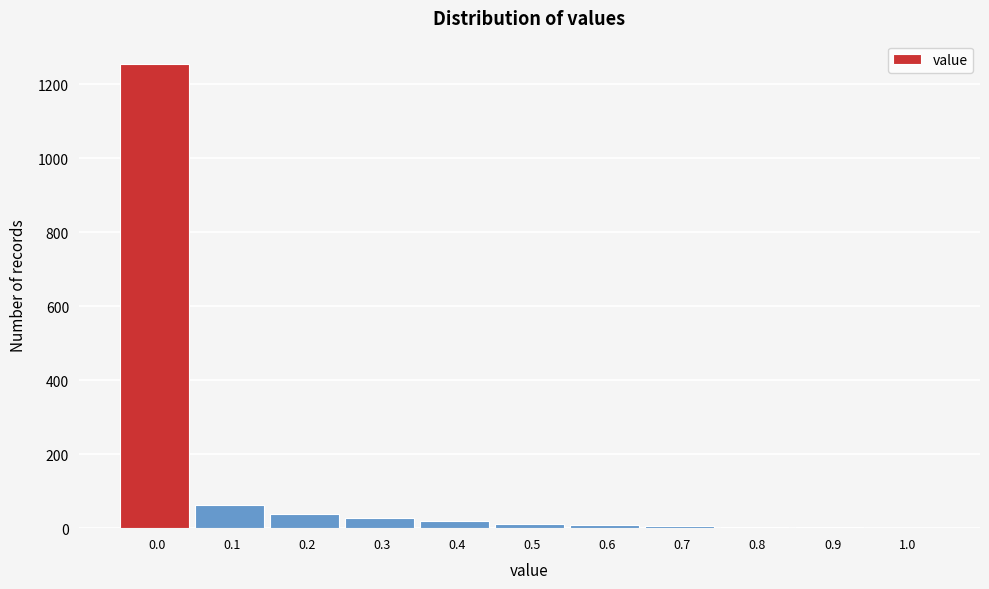

What is the sum of all values?

1436